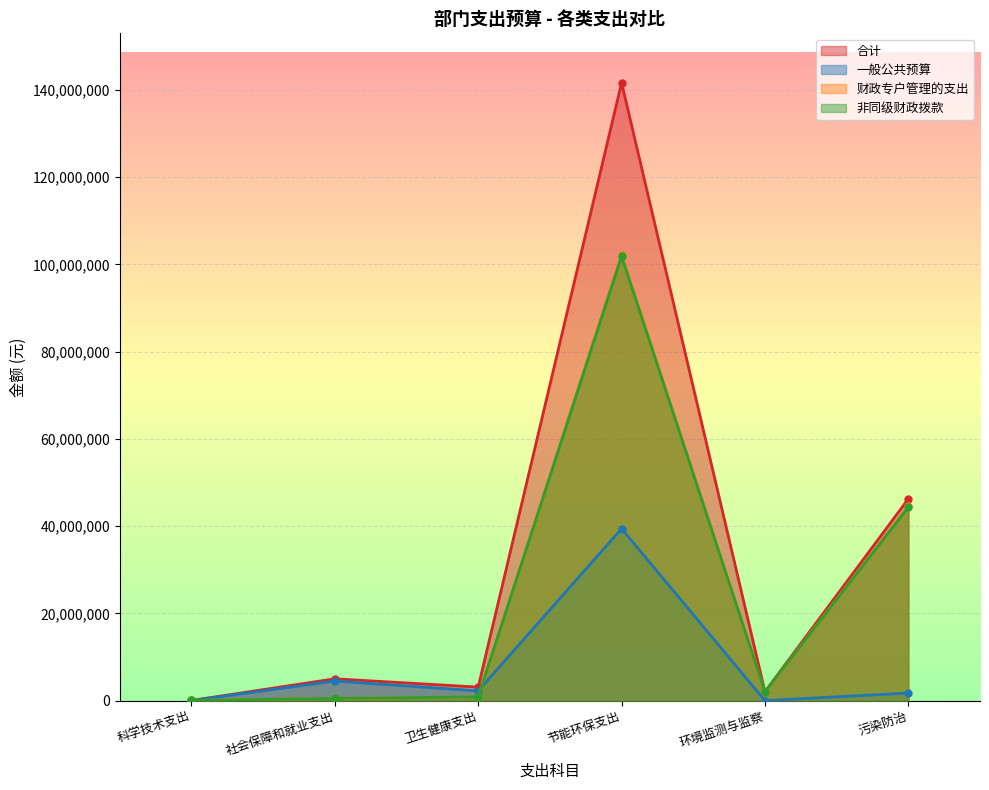

True or false: 非同级财政拨款 and 合计 cross at least once.

False